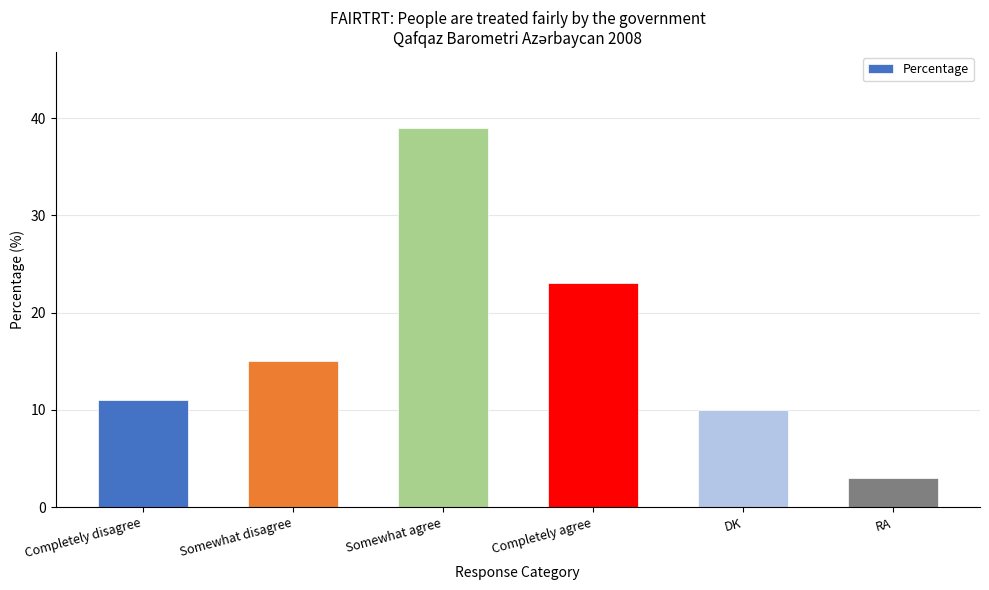

Which has a higher value, Completely agree or DK?

Completely agree